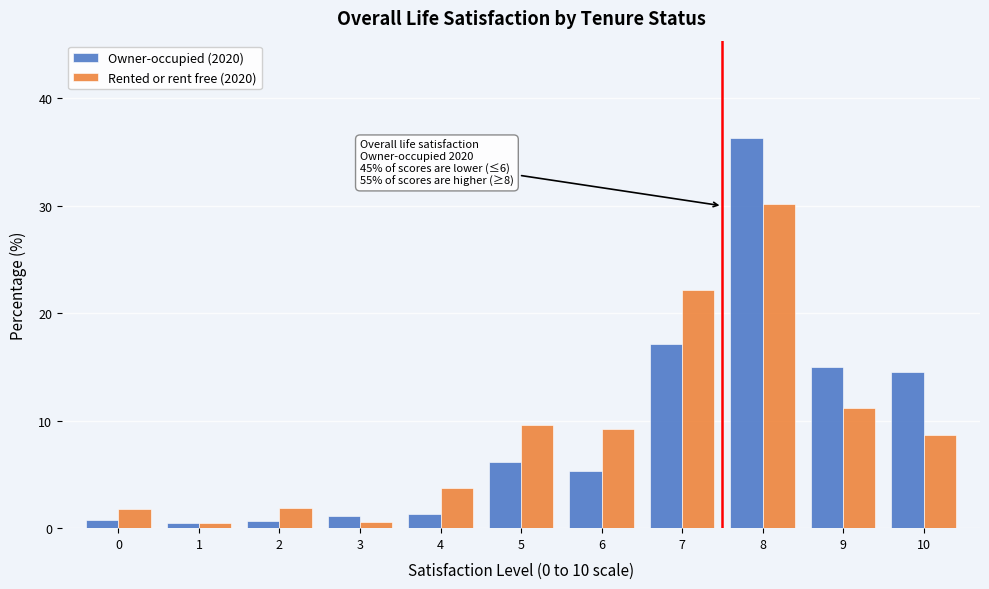

The value of Owner-occupied (2020) at 5 is 2.7. True or false?

False